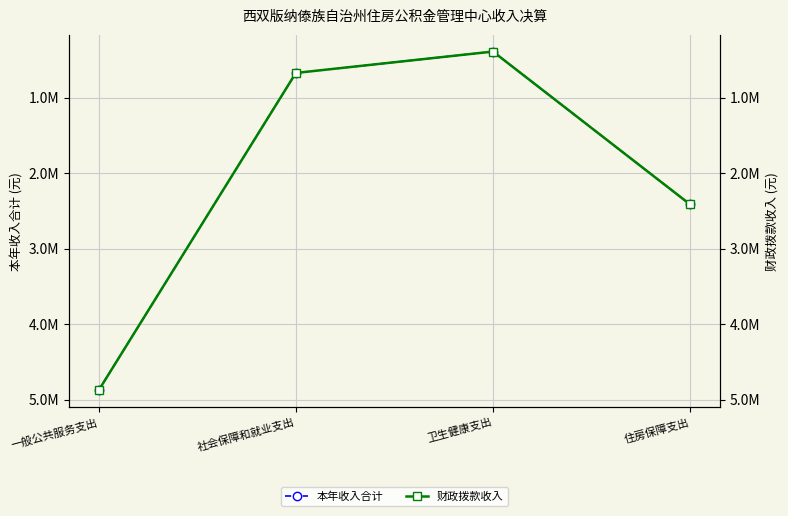

What is the label of the 2nd point from the left?

社会保障和就业支出